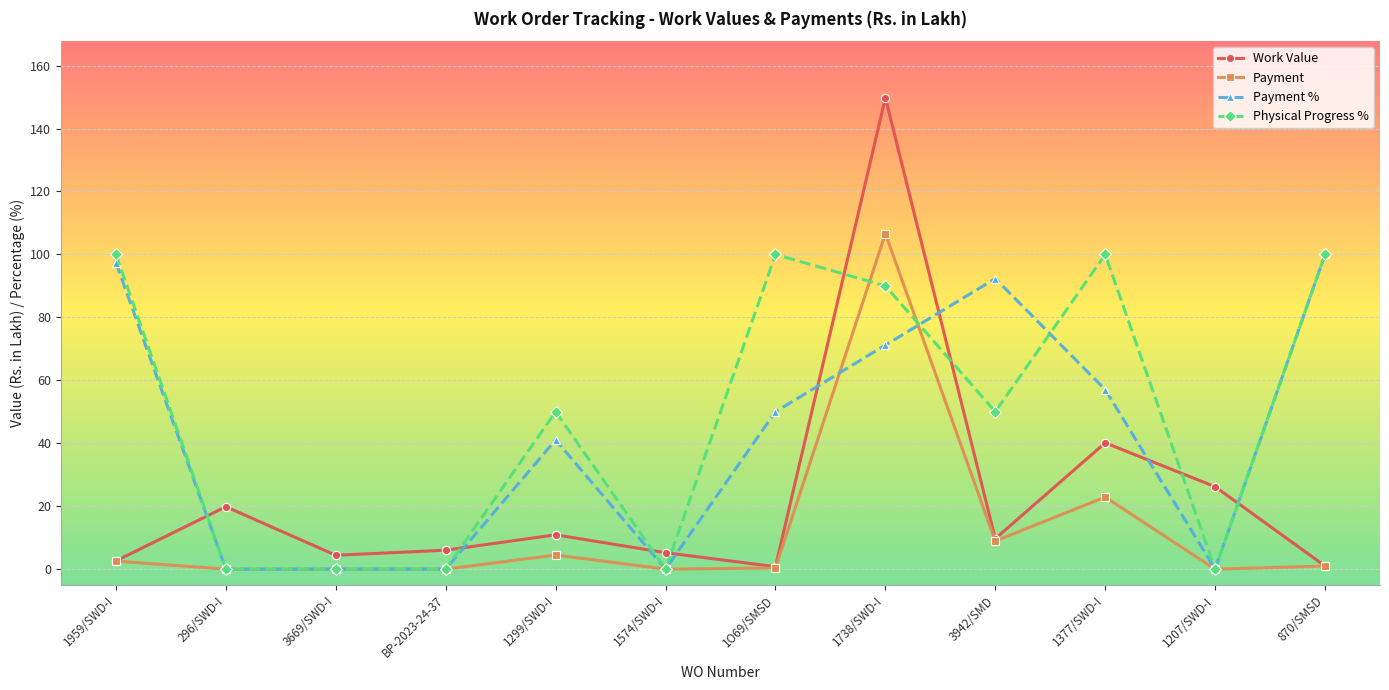

Which category has the highest value in the Work Value series?

1738/SWD-I